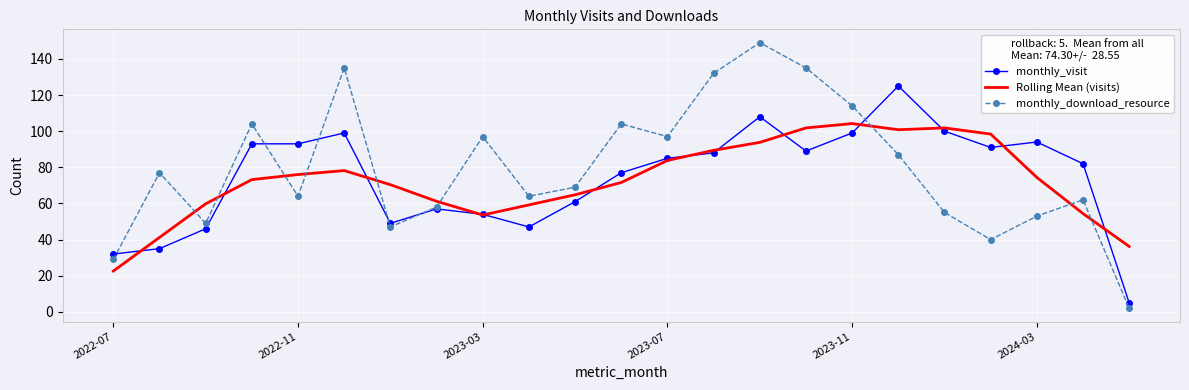

Which series has the largest range (max minus min)?

monthly_download_resource